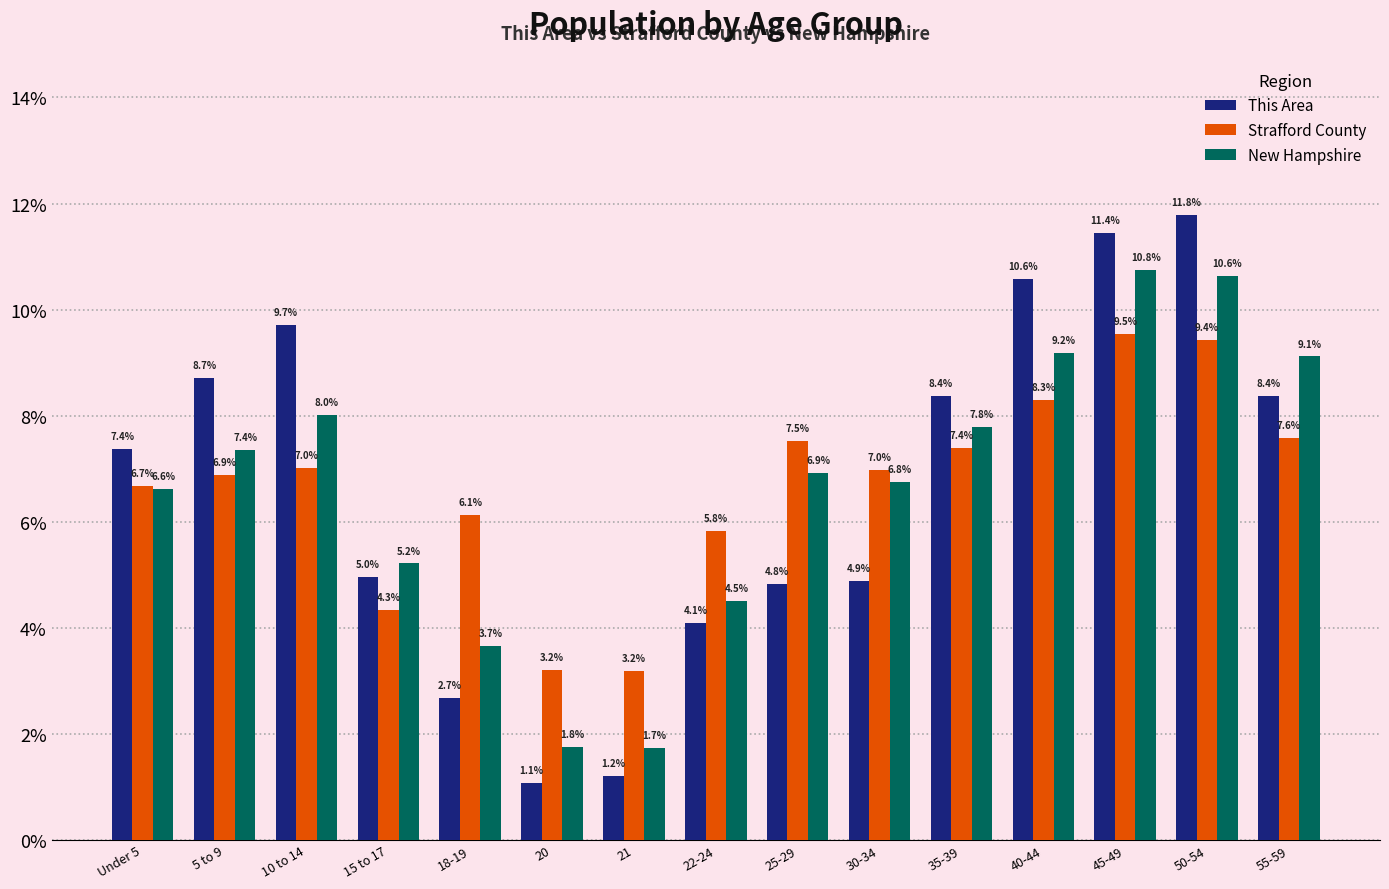

What is the total value across all series at 20?

6.0